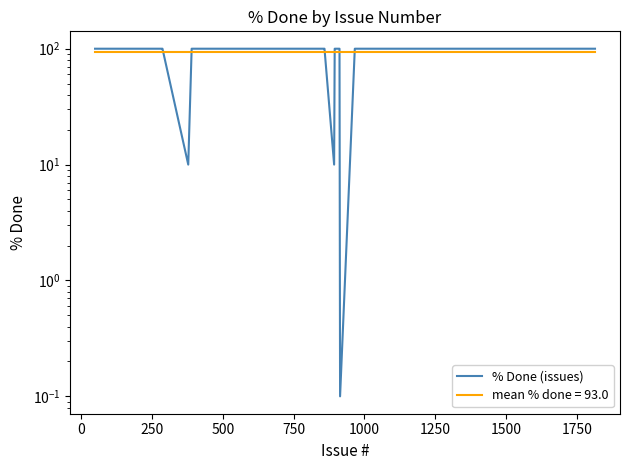

What is the difference between the maximum and minimum values?

99.9